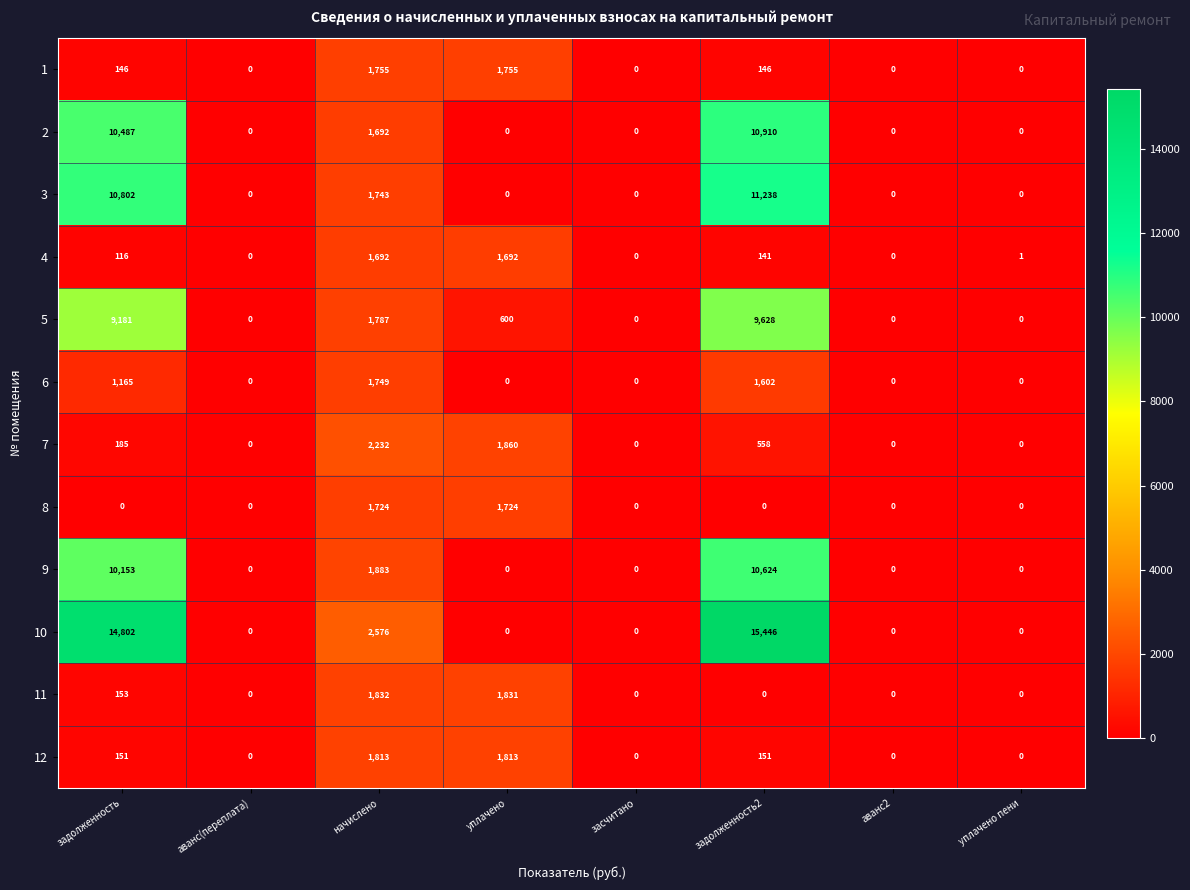

The 2 series shows 0 at уплачено пени. True or false?

True